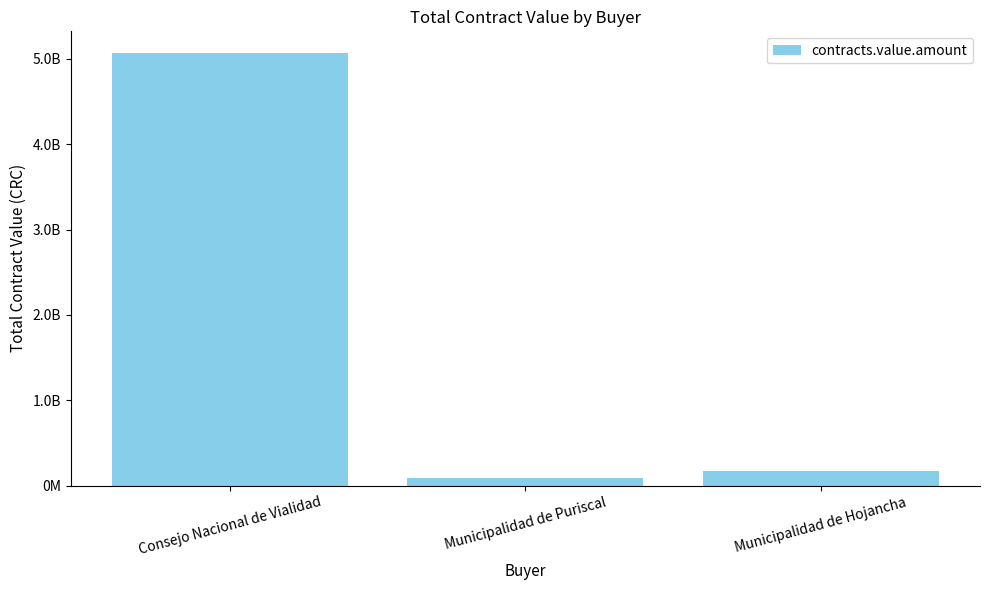

Are the bars horizontal?

No